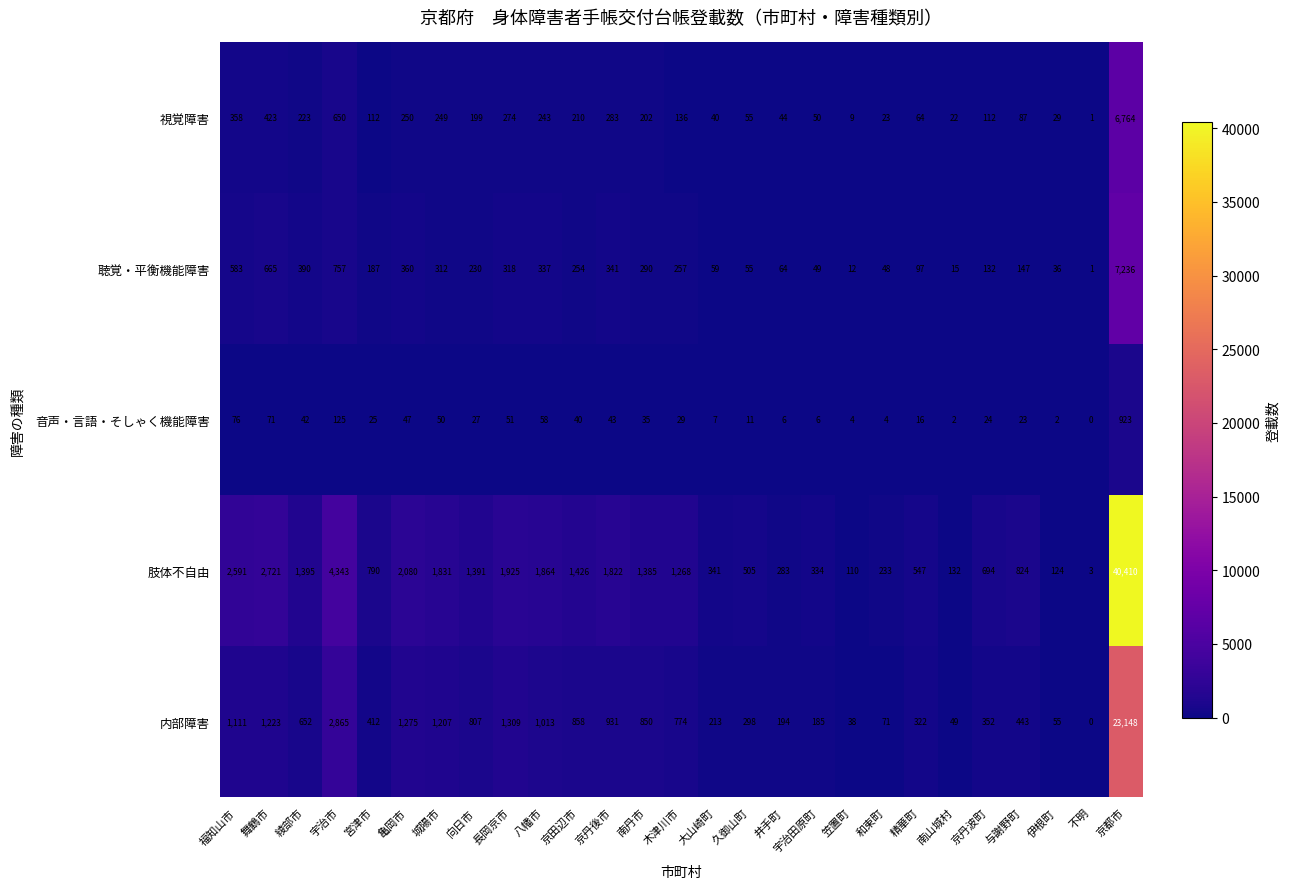

What is the sum of all 内部障害 values?

40655